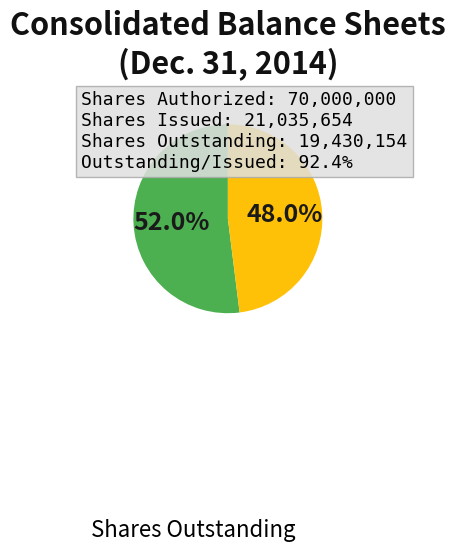

Does any single category account for the majority?

Yes